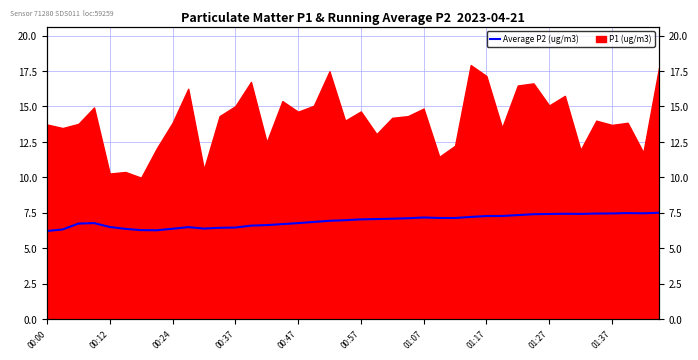

What is the ratio of the value at 38 to the value at 25?

1.0